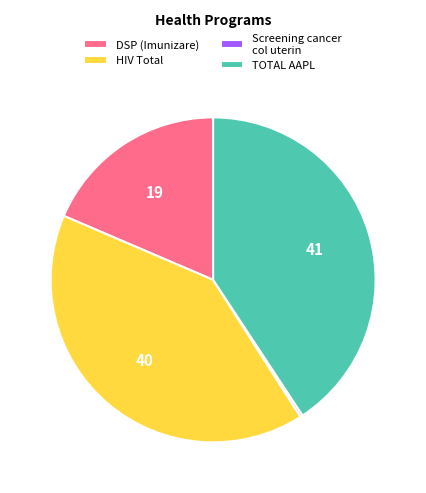

Does TOTAL AAPL account for over 50% of the chart?

No